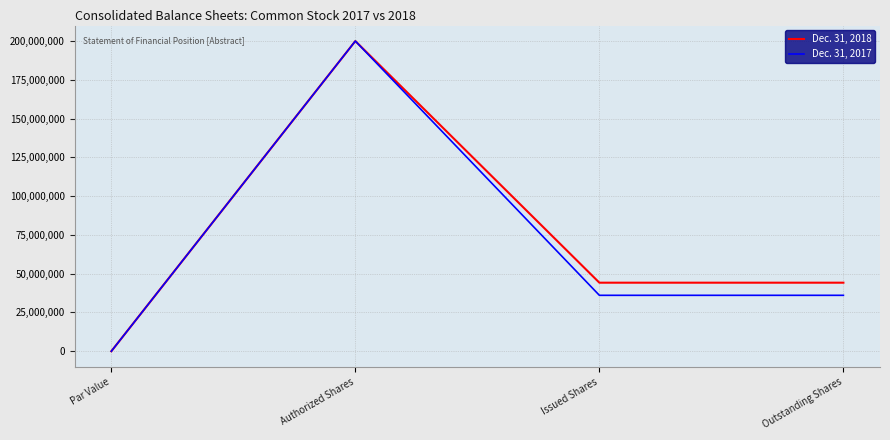

At which category is the sum across all series the highest?

Authorized Shares